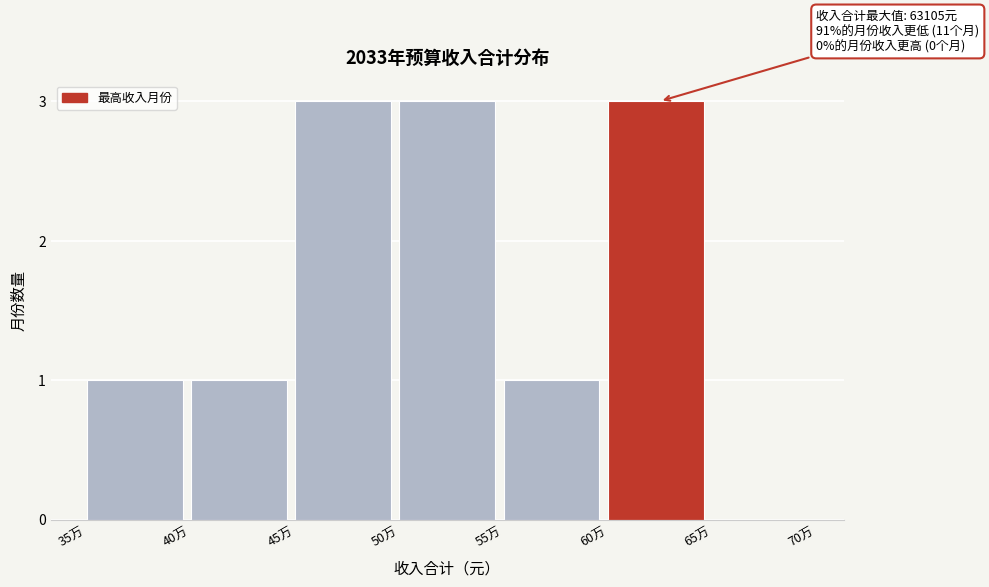

Reading left to right, list all the values displayed in this chart.

35万=1	40万=1	45万=3	50万=3	55万=1	60万=3	65万=0